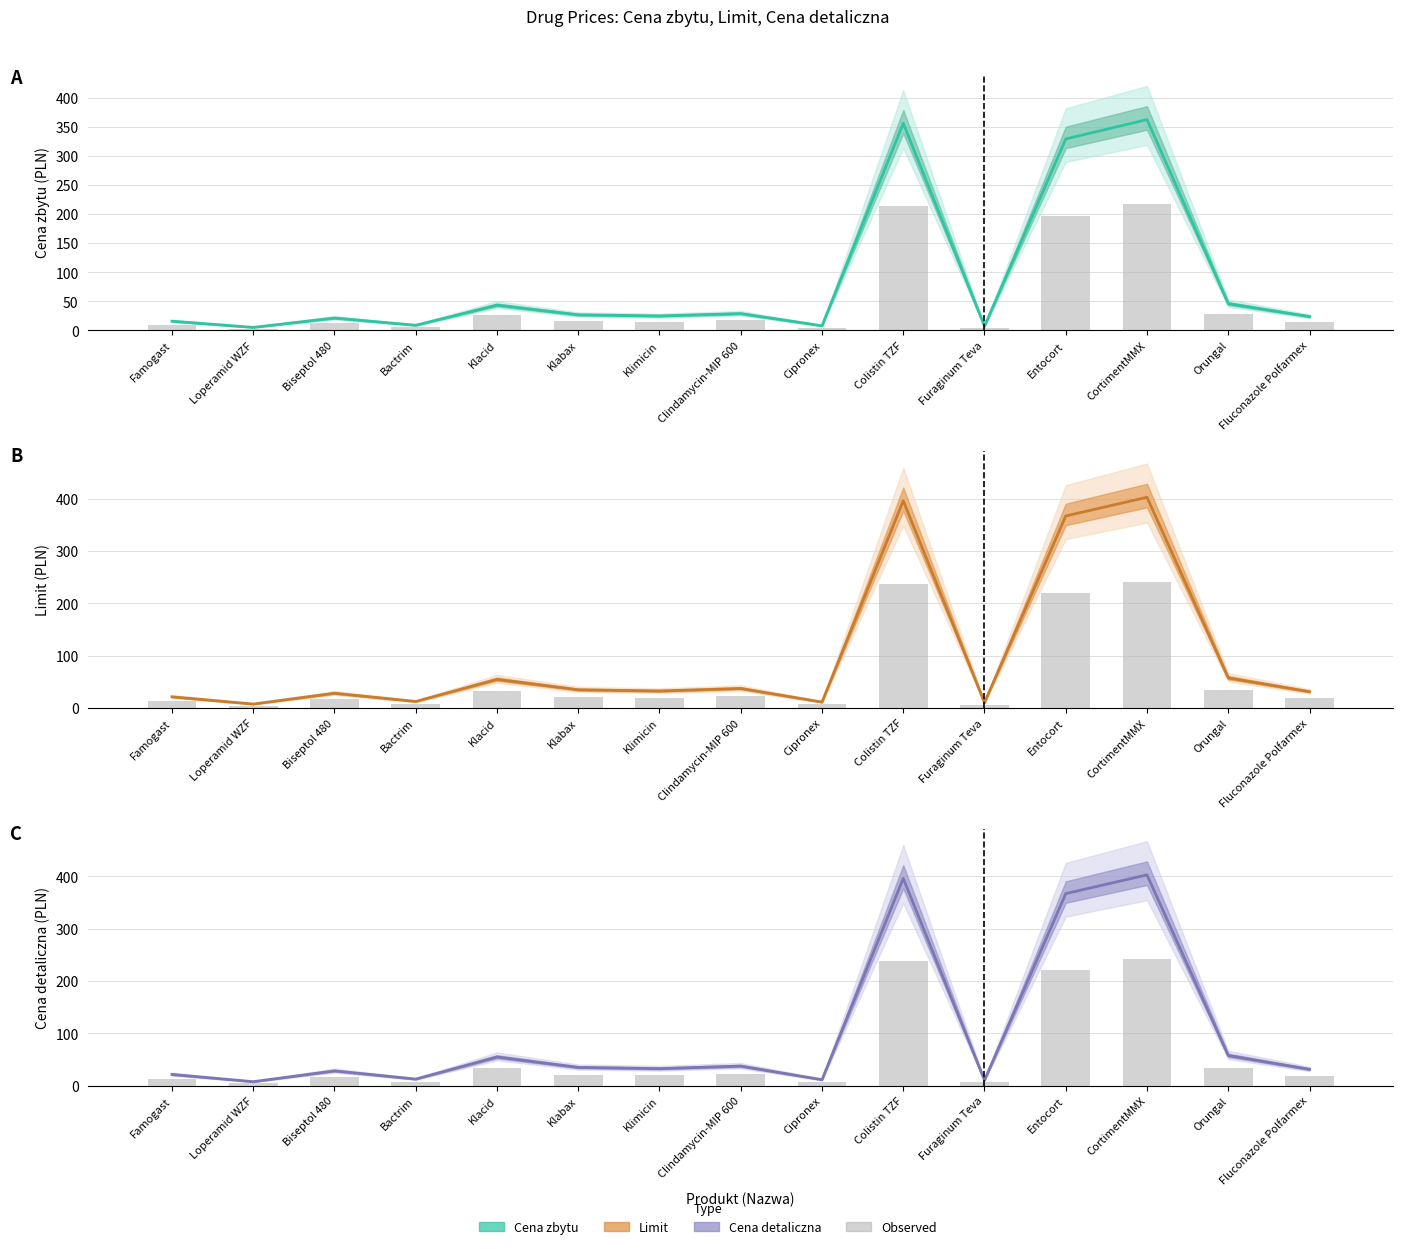

At how many categories does at least one series exceed 21?

11